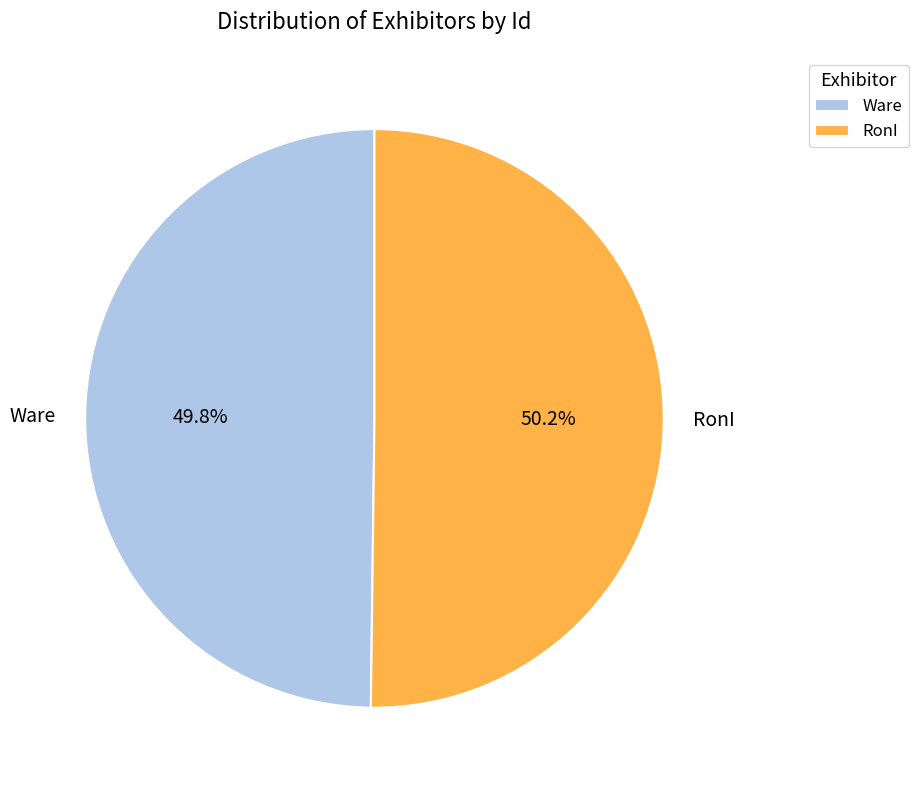

How many segments does this pie chart have?

2